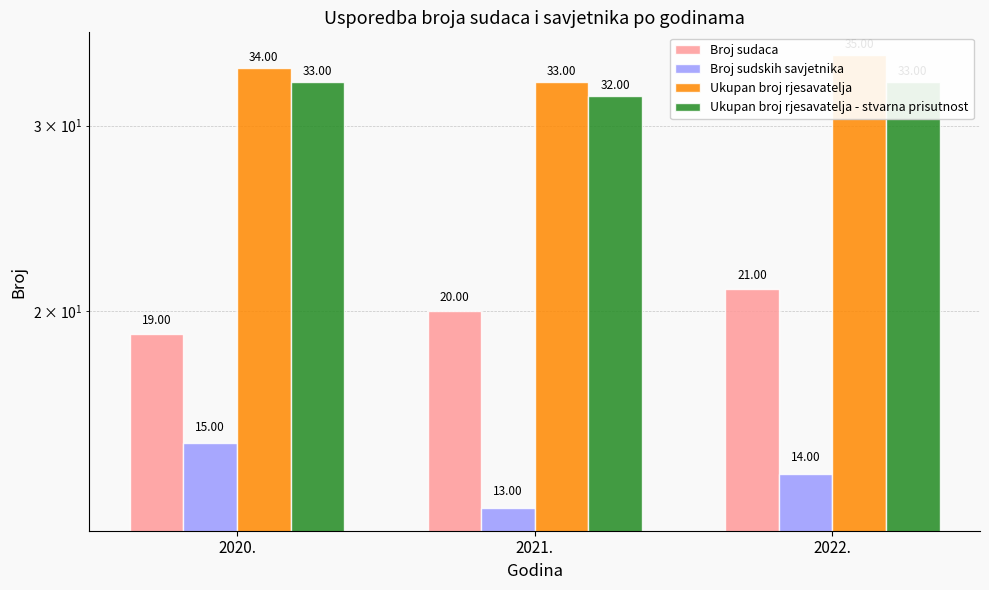

What is the average value of the Ukupan broj rjesavatelja - stvarna prisutnost series?

33